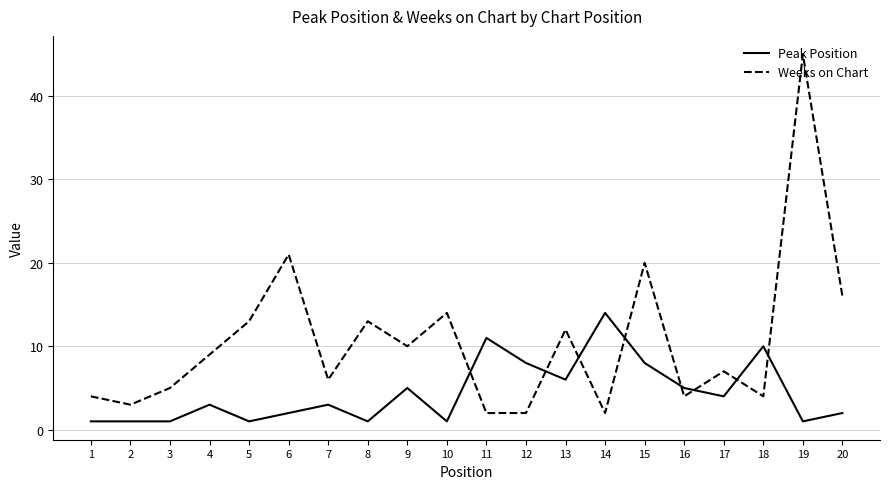

What is the difference between the maximum and minimum values in the Weeks on Chart series?

43